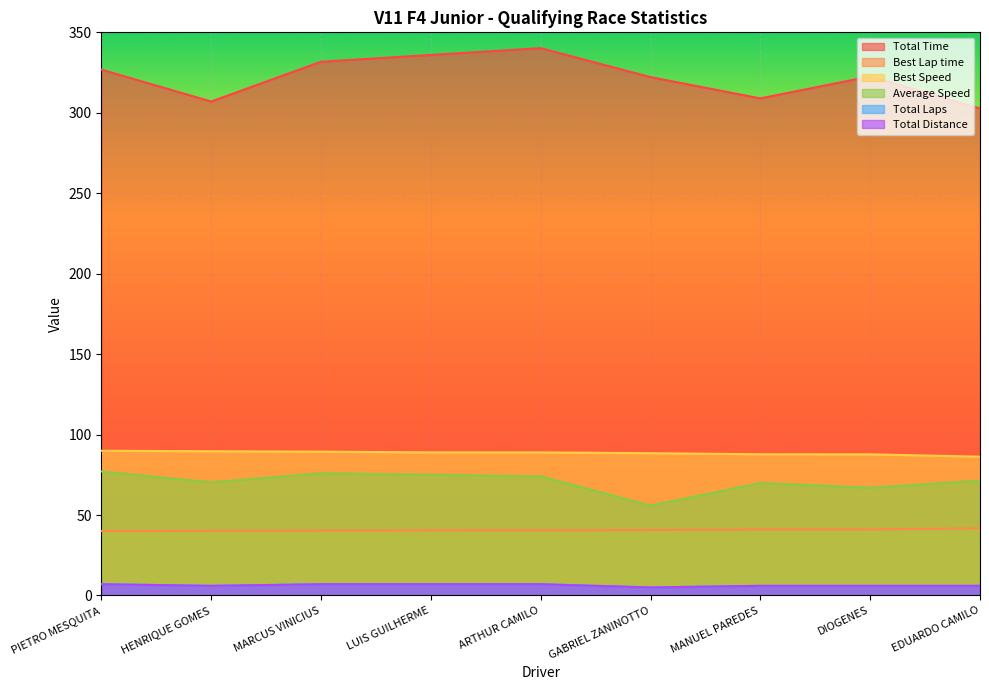

At GABRIEL ZANINOTTO, list the series in order from smallest to largest.

Total Laps, Total Distance, Best Lap time, Average Speed, Best Speed, Total Time